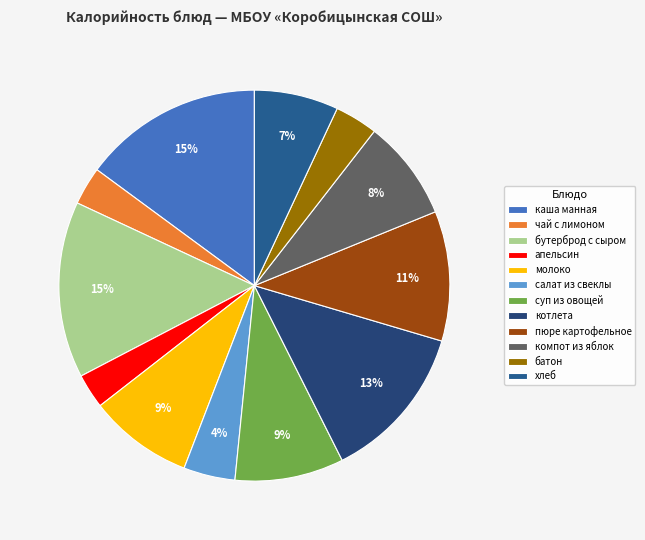

Approximately how many times larger is the value at бутерброд с сыром compared to батон?

4.1